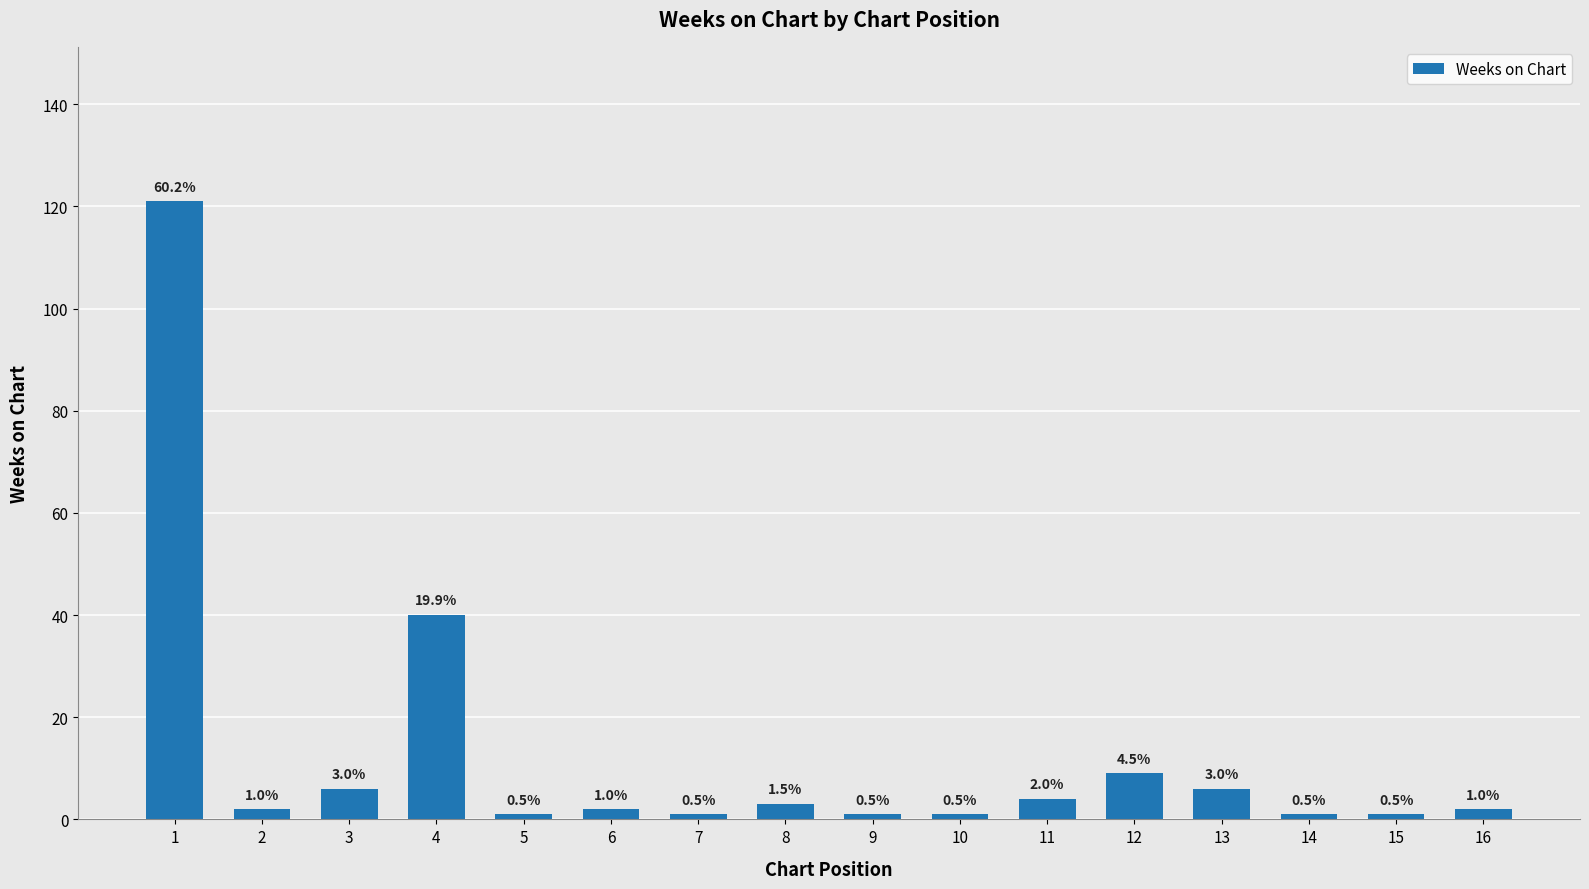

Reading right to left, transcribe all the data shown in this chart.

16=2	15=1	14=1	13=6	12=9	11=4	10=1	9=1	8=3	7=1	6=2	5=1	4=40	3=6	2=2	1=121